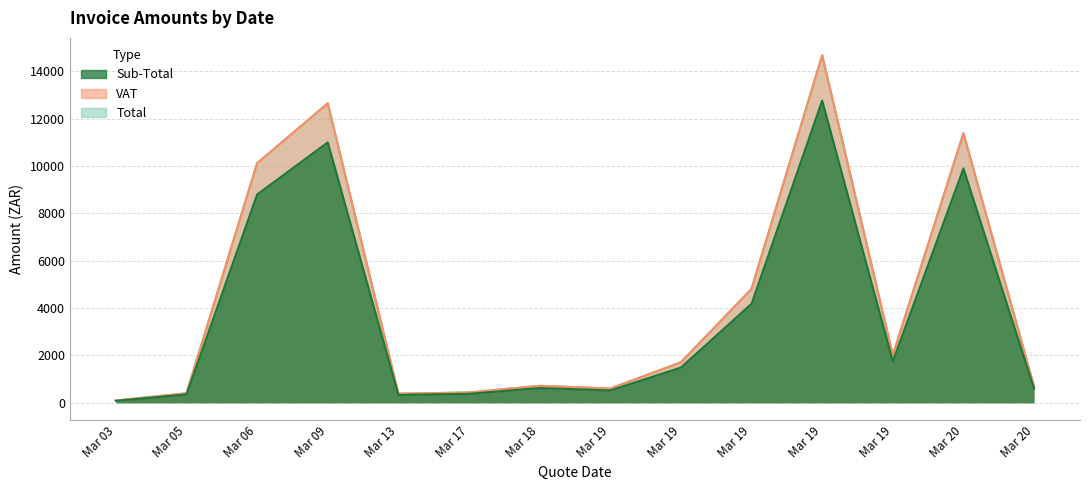

True or false: Total and Sub-Total cross at least once.

False